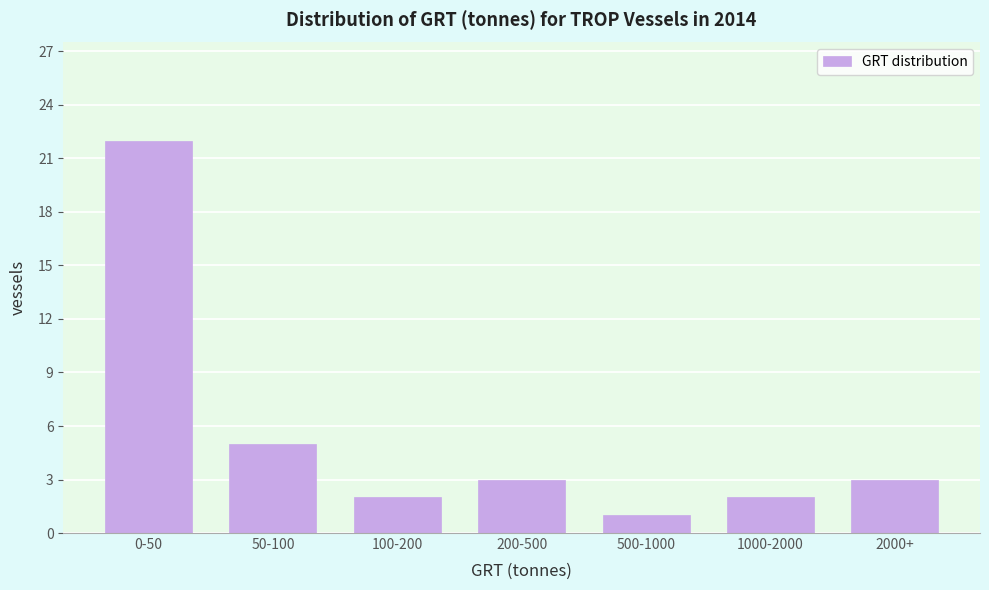

Reading left to right, what are all the values shown in this chart?

0-50=22	50-100=5	100-200=2	200-500=3	500-1000=1	1000-2000=2	2000+=3